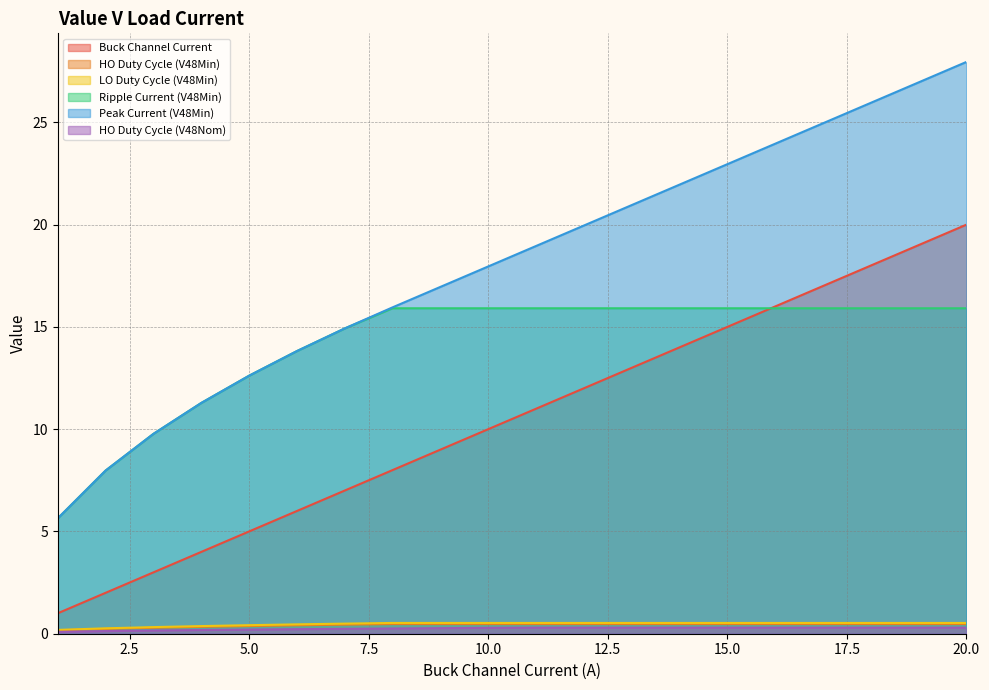

Which series has the largest total across all categories?

Peak Current (V48Min)